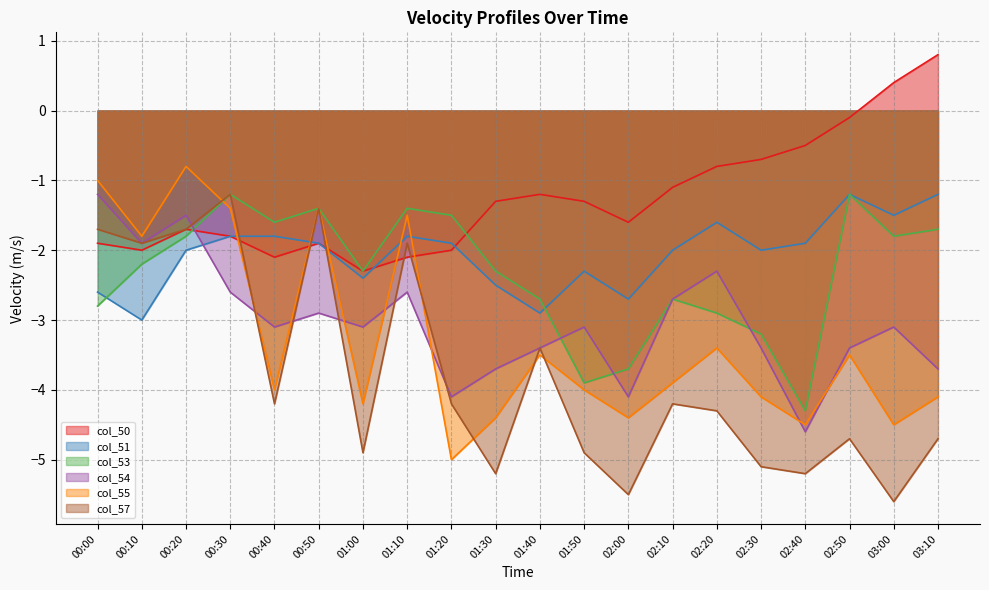

How many data points in col_50 are less than -1?

14